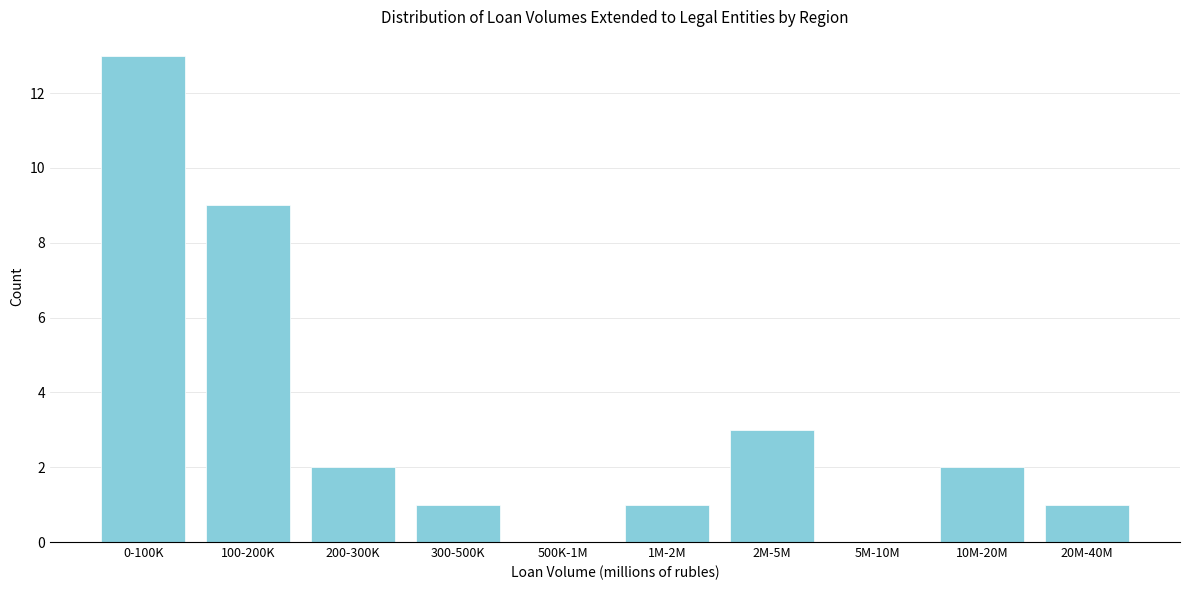

Reading right to left, what are all the values shown in this chart?

20M-40M=1	10M-20M=2	5M-10M=0	2M-5M=3	1M-2M=1	500K-1M=0	300-500K=1	200-300K=2	100-200K=9	0-100K=13